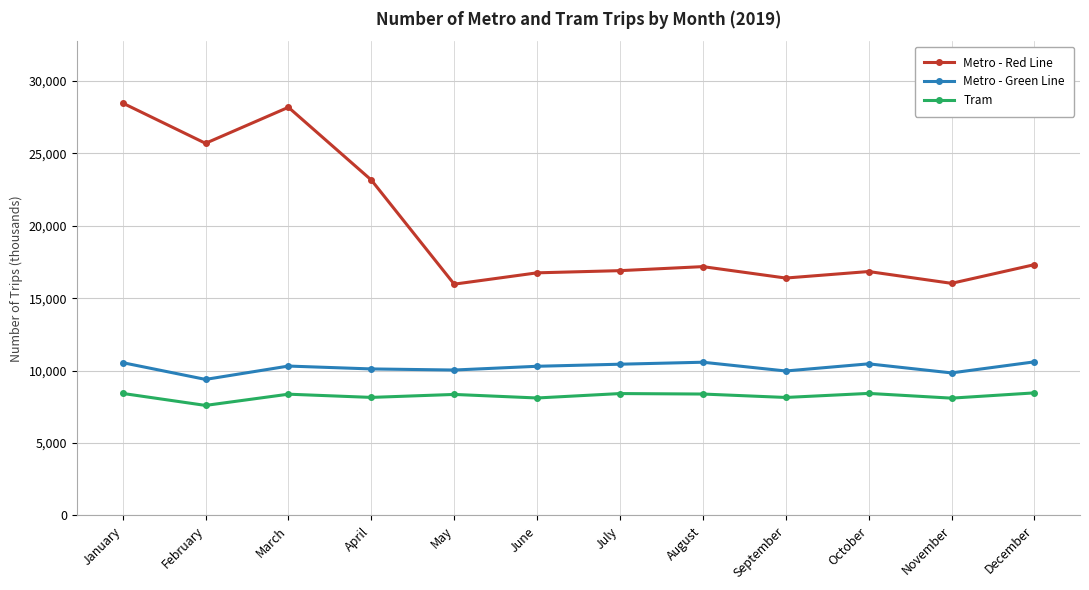

True or false: Metro - Red Line and Tram cross at least once.

False